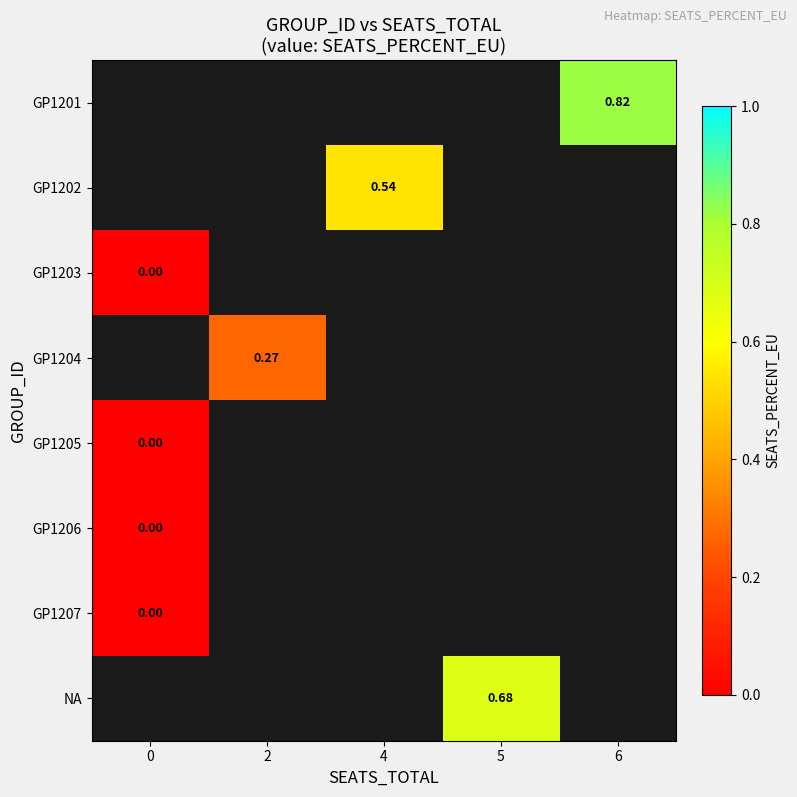

Which label corresponds to the largest value in the chart?

6